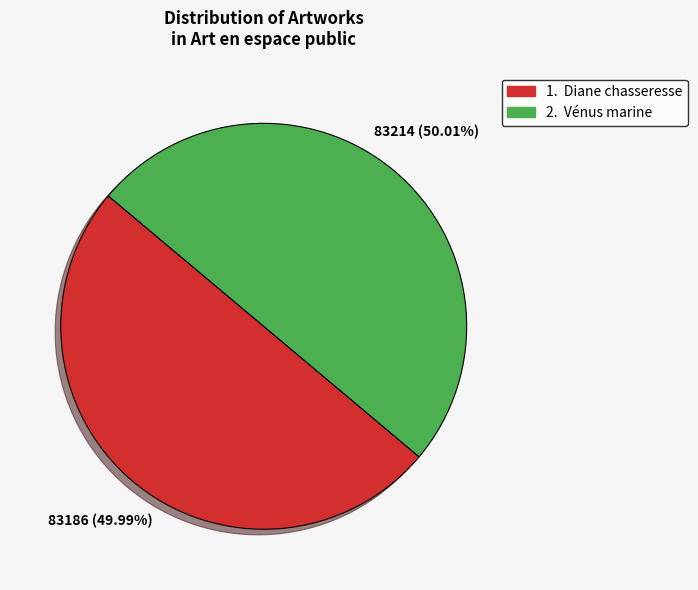

Does any single category account for the majority?

Yes